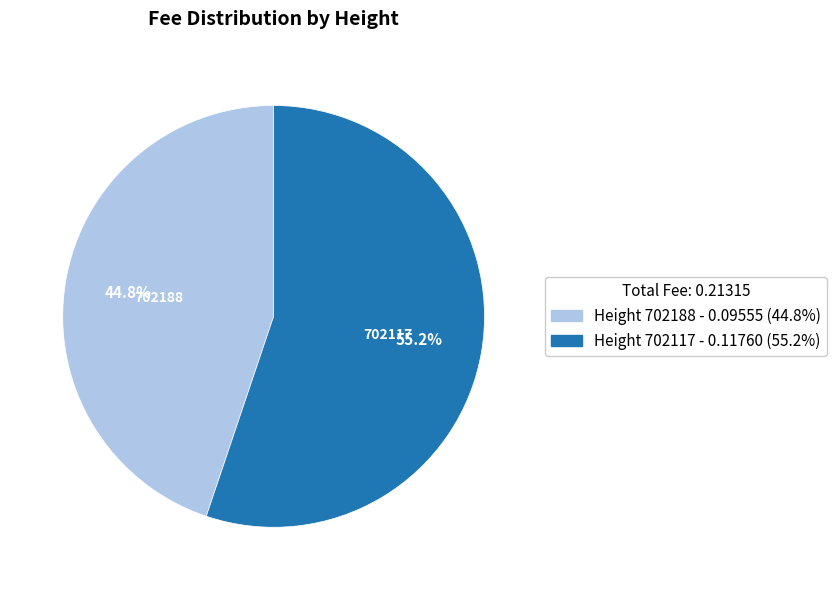

Which slice is the largest?

Height 702117 - 0.11760 (55.2%)